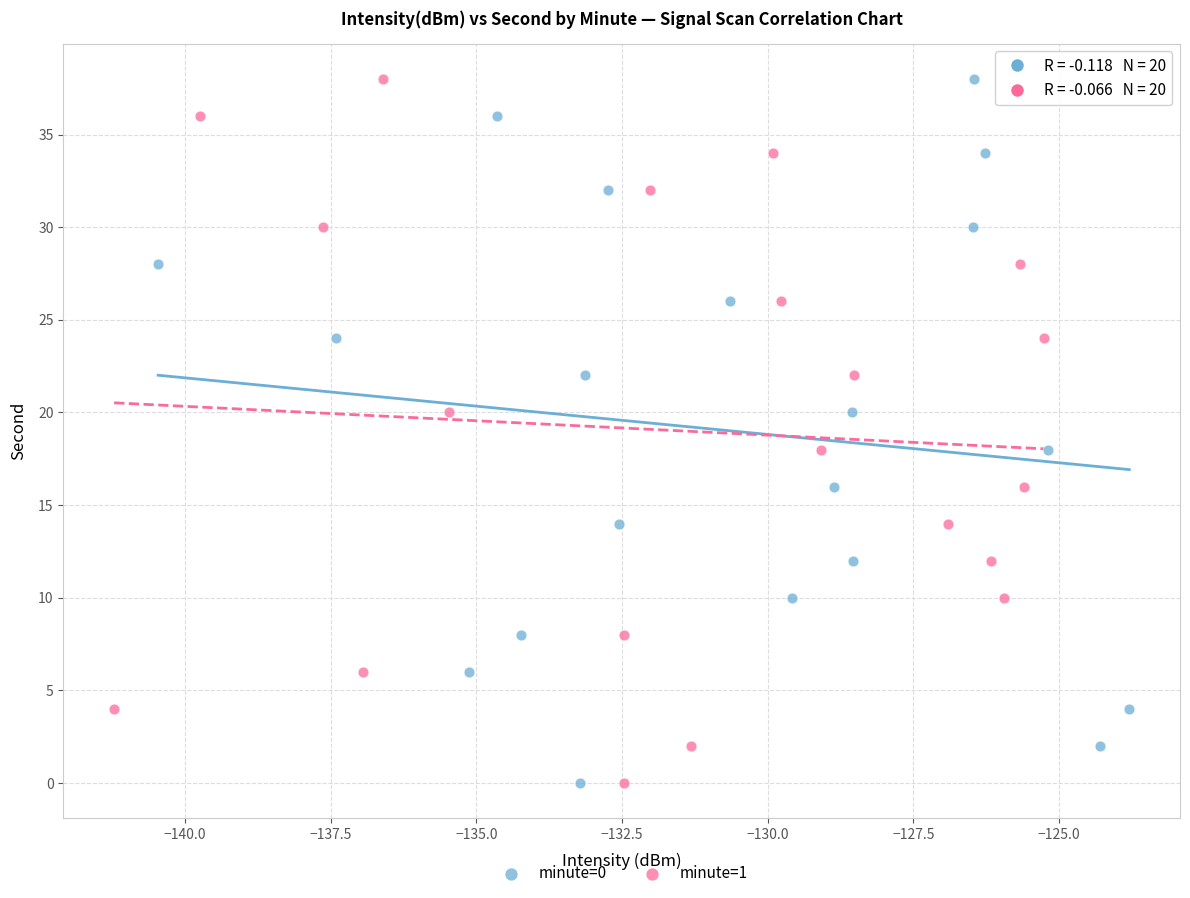

What are all the series names shown in the legend?

minute=0, minute=1